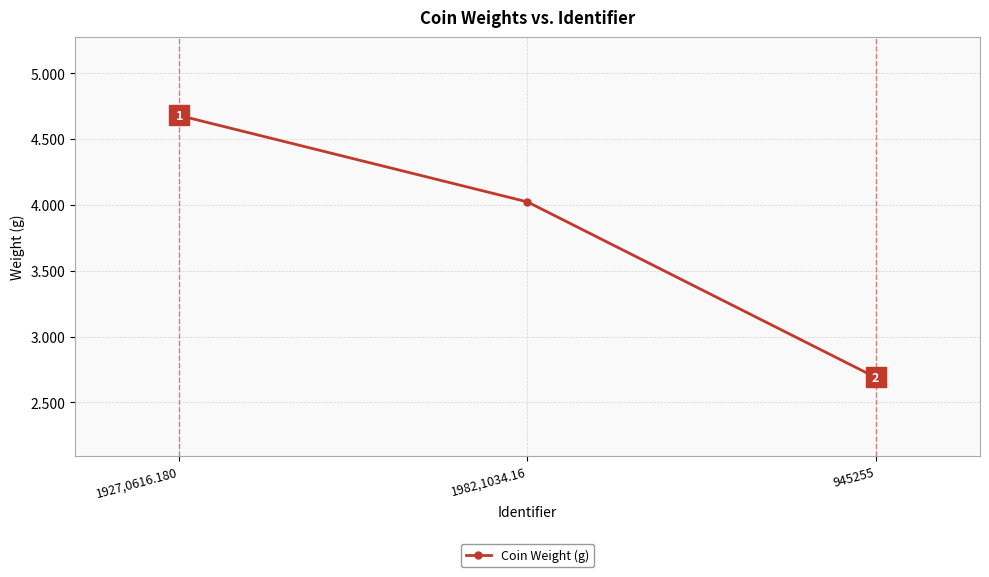

Which has a higher value, 1982,1034.16 or 1927,0616.180?

1927,0616.180